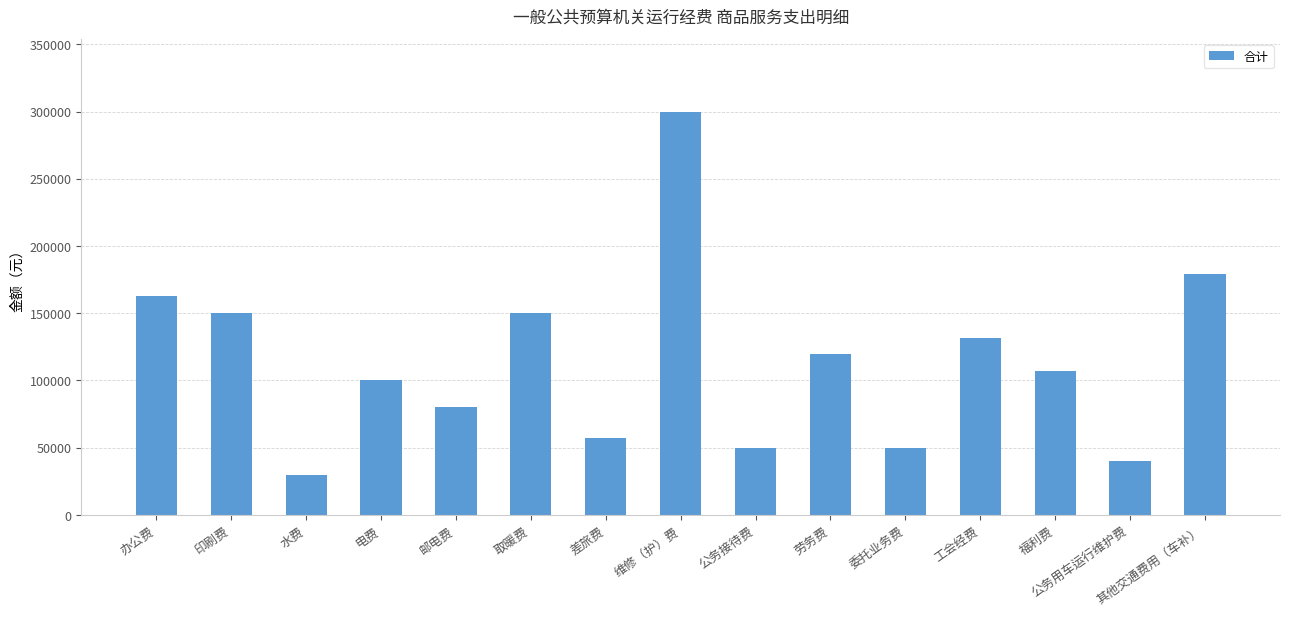

What is the value of the 14th bar from the left?

40000.0